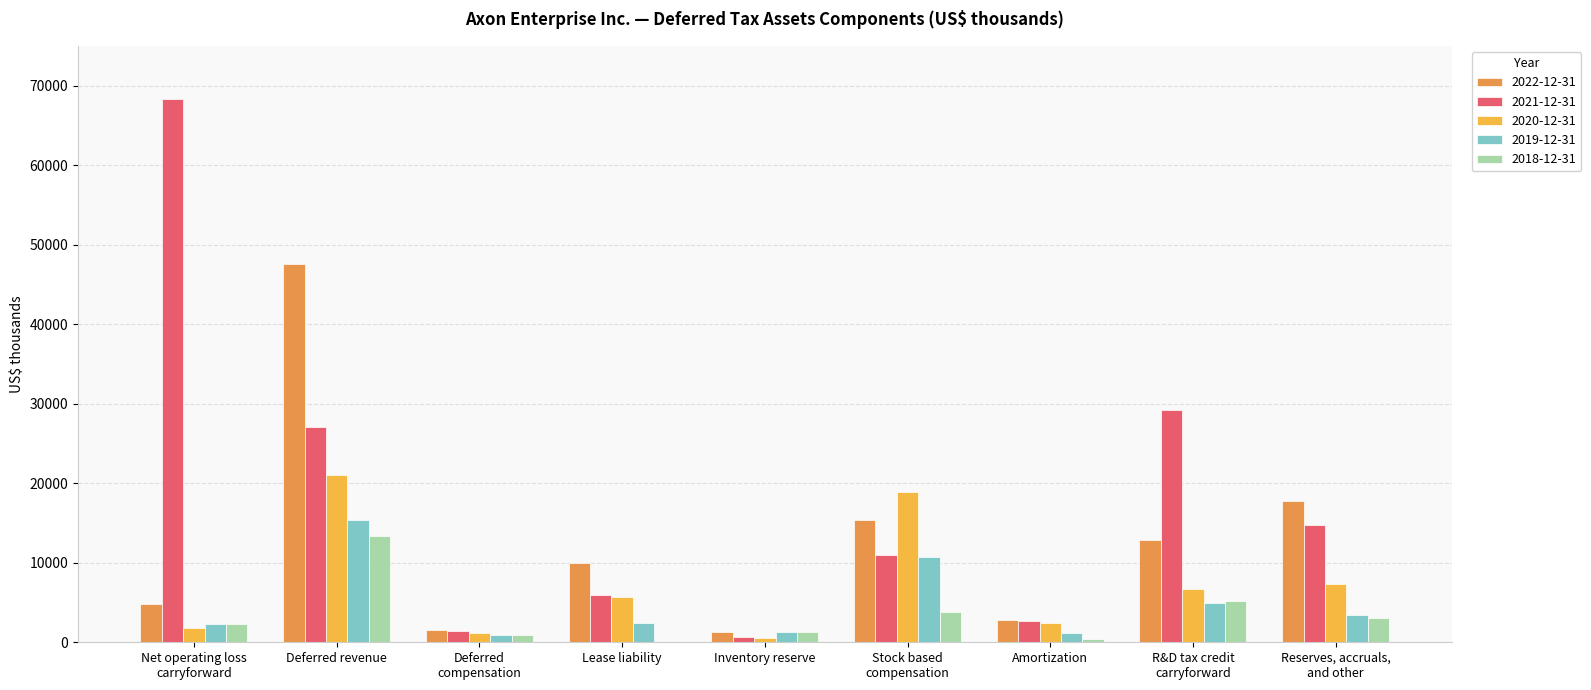

Count the number of categories in the chart.

9